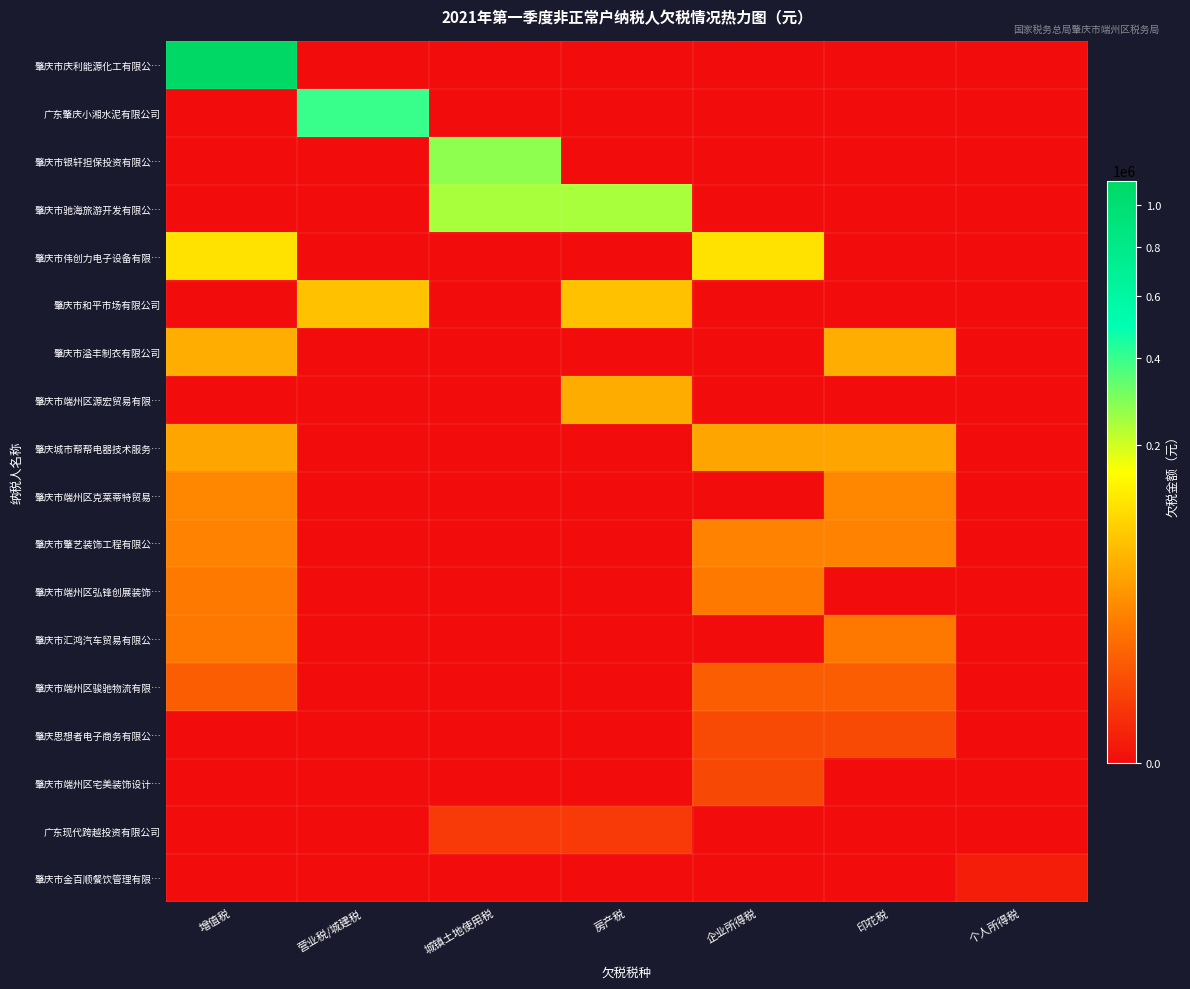

At which category is the sum across all series the highest?

增值税